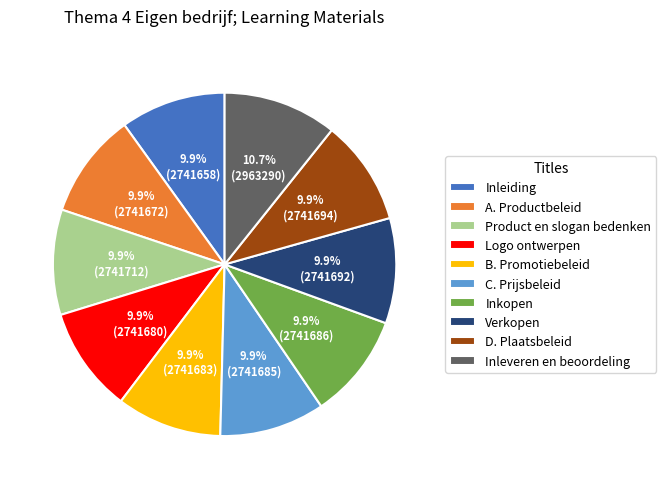

Approximately how many times larger is the value at Inkopen compared to Logo ontwerpen?

1.0